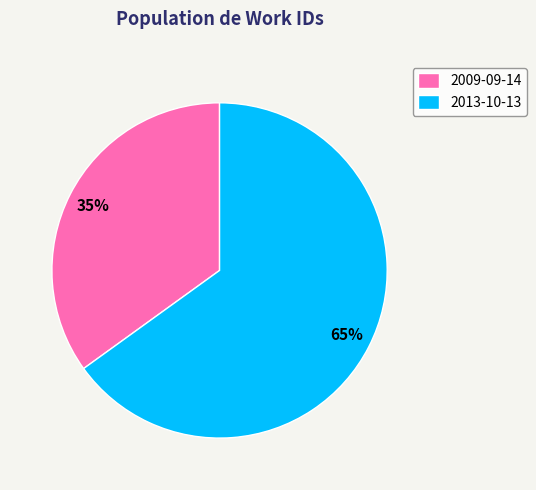

Is there any slice that represents more than half of the pie?

Yes